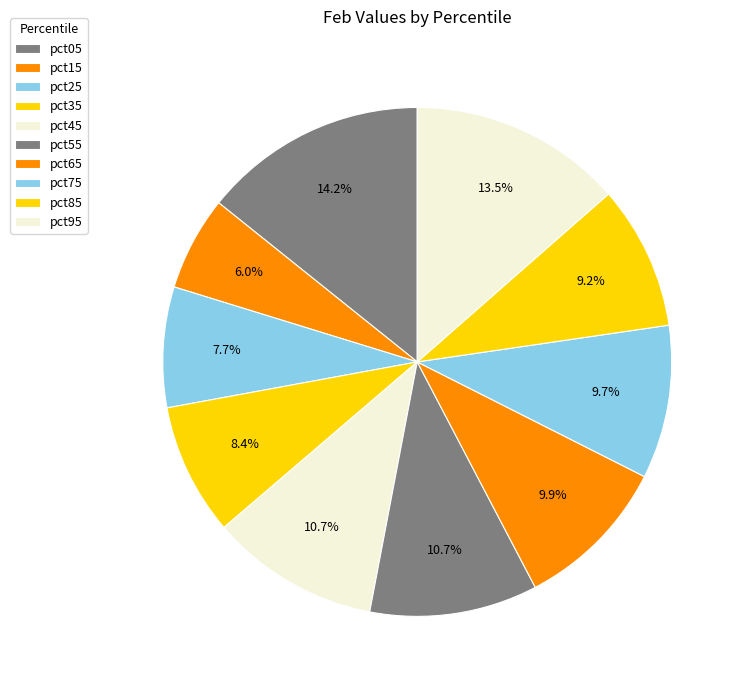

To the nearest percent, what percentage of the pie is pct35?

8%